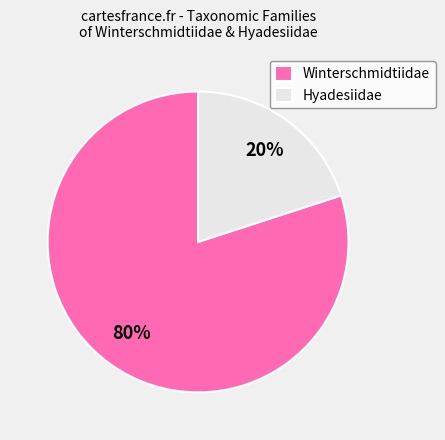

True or false: Winterschmidtiidae accounts for 90% of the total.

False